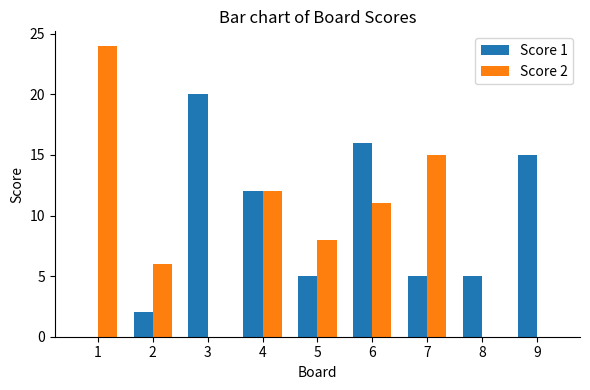

At which label is Score 1 closest to 10?

4